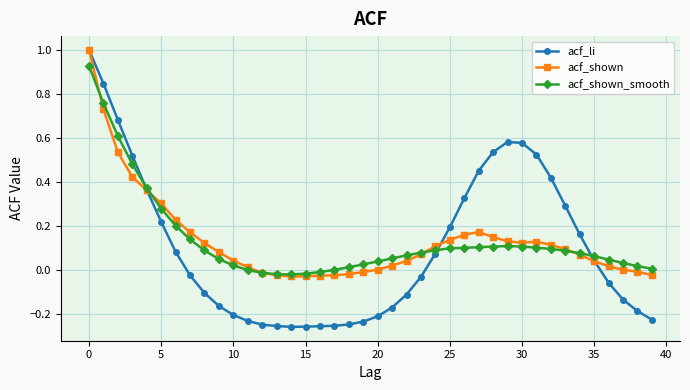

True or false: acf_li has more than 0 interior local peaks.

True